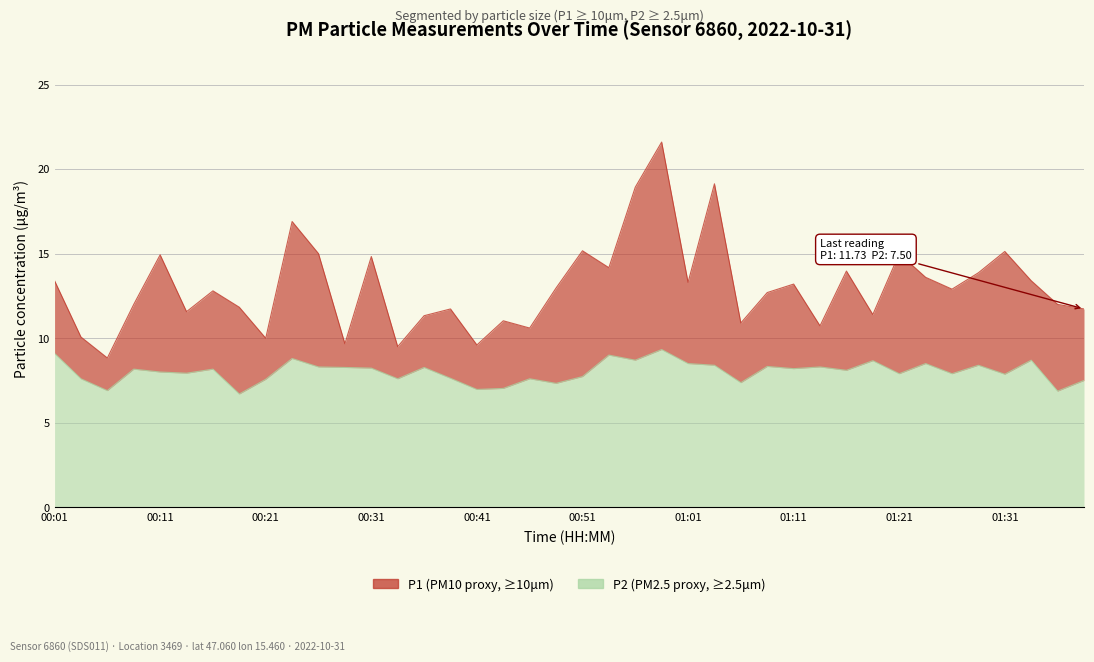

At which label does P2 reach its minimum?

00:18